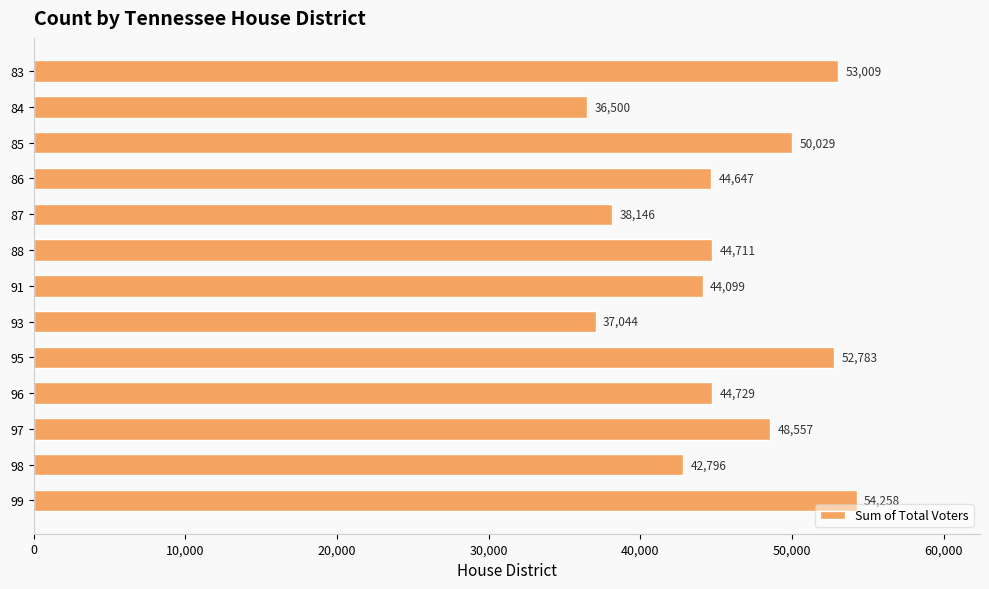

Rank the categories by value from highest to lowest.

99, 83, 95, 85, 97, 96, 88, 86, 91, 98, 87, 93, 84